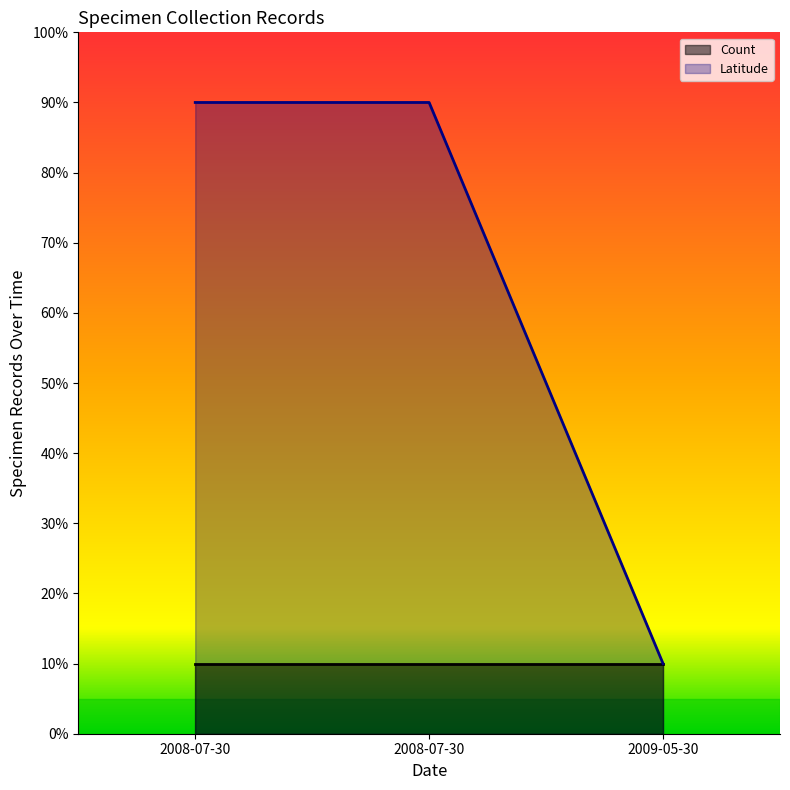

What is the change in value from 2008-07-30 to 2009-05-30?

-80.0